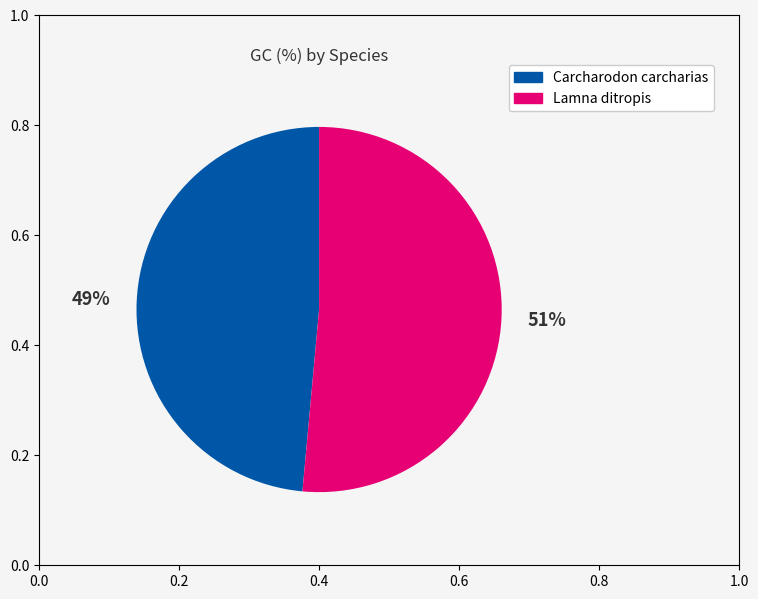

To the nearest percent, what is the average slice percentage?

50%